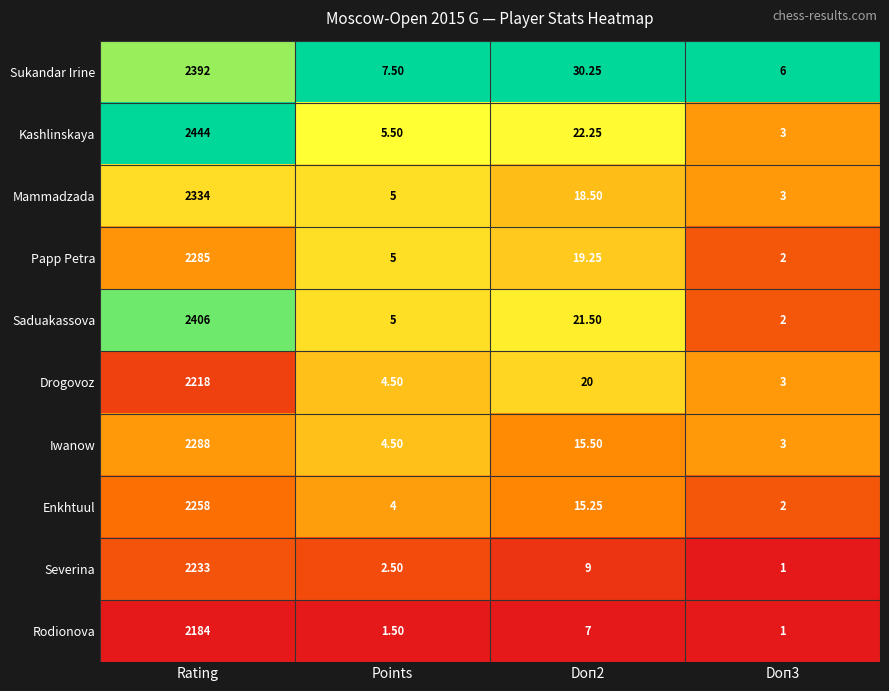

How many categories are shown in the chart?

4